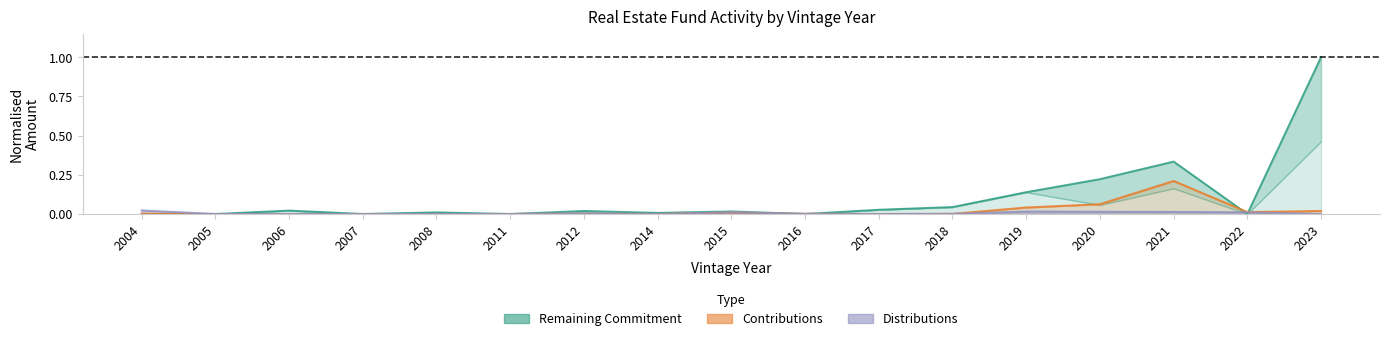

Reading left to right, what are all the values shown in this chart?

Remaining Commitment (low): 2004=0.0	2005=0.0	2006=0.0	2007=0.0	2008=0.0	2011=0.0	2012=0.0	2014=0.0	2015=0.0	2016=0.0	2017=0.0	2018=0.0	2019=0.1	2020=0.2	2021=0.3	2022=0.0	2023=1.0
Contributions (low): 2004=0.0	2005=0.0	2006=0.0	2007=0.0	2008=0.0	2011=0.0	2012=0.0	2014=0.0	2015=0.0	2016=0.0	2017=0.0	2018=0.0	2019=0.0	2020=0.1	2021=0.2	2022=0.0	2023=0.0
Distributions: 2004=0.0	2005=0.0	2006=0.0	2007=0.0	2008=0.0	2011=0.0	2012=0.0	2014=0.0	2015=0.0	2016=0.0	2017=0.0	2018=0.0	2019=0.0	2020=0.0	2021=0.0	2022=0.0	2023=0.0